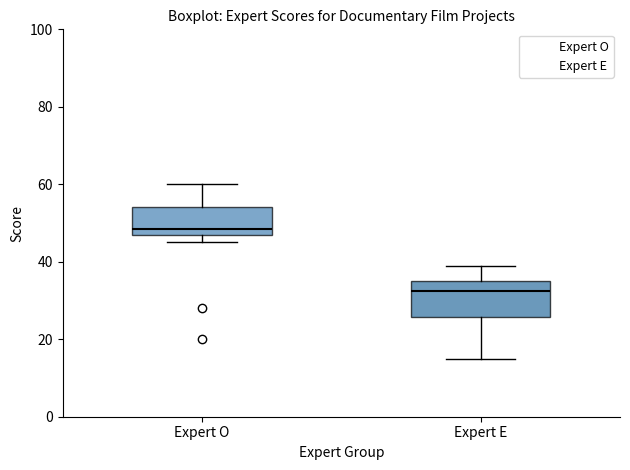

Reading left to right, transcribe this box plot: for each box, give where its median line is, the range the box spans, and where its two whiskers end, as read against the y-axis. The values are not printed on the chart, so give them approximately, as read against the axis.

Expert O: median 48 (just above the box's lower edge), box 48 to 54, whiskers 46 to 60
Expert E: median 32, box 26 to 36, whiskers 16 to 40